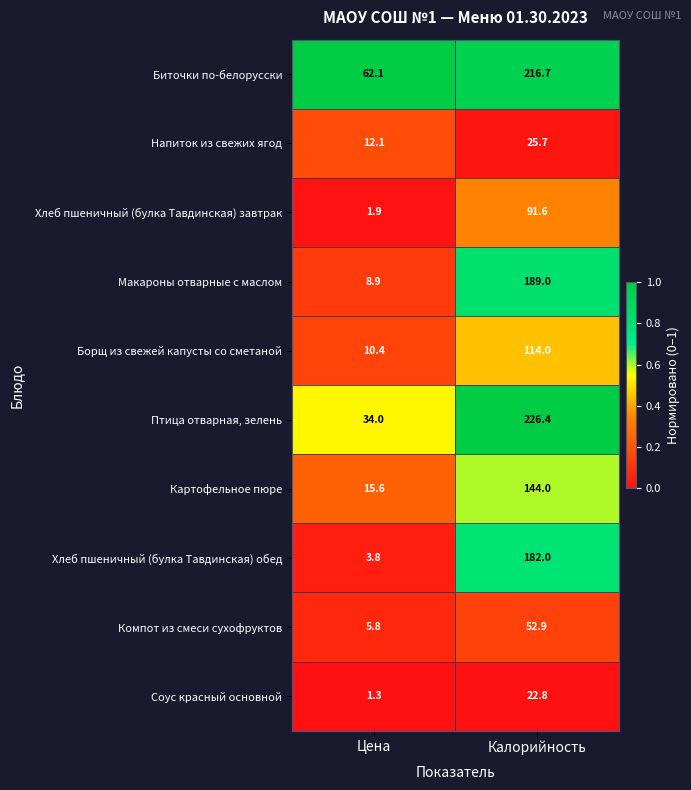

At which label is Хлеб пшеничный (булка Тавдинская) завтрак closest to 46?

Цена